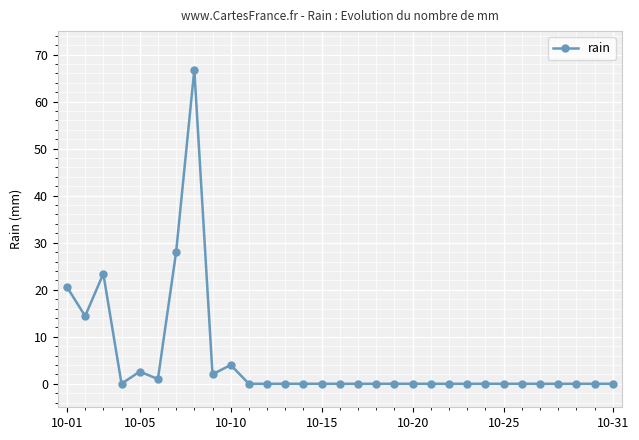

What is the value of the 8th point from the left?

66.8